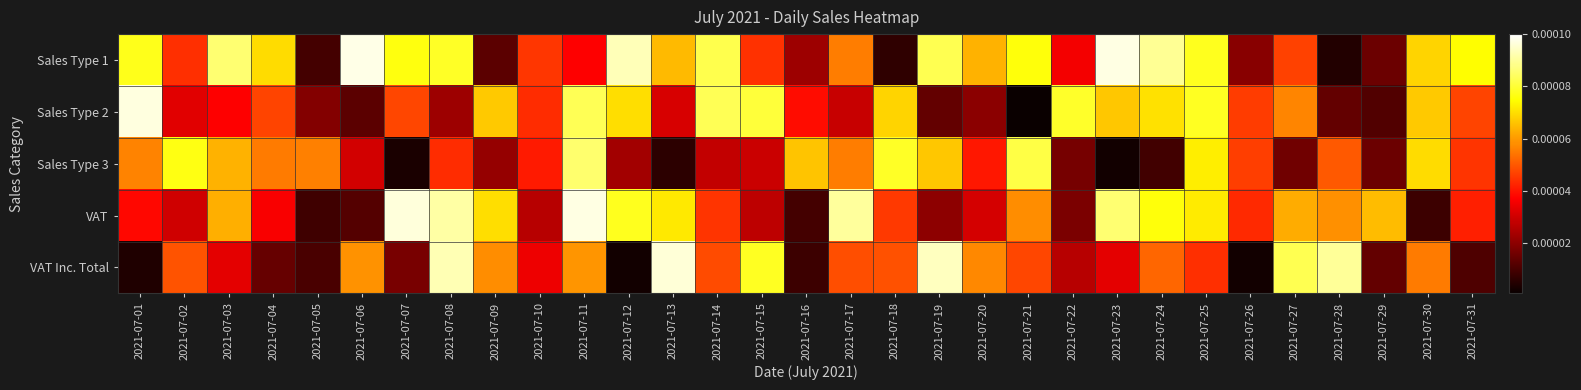

How many data points does each series have?

31